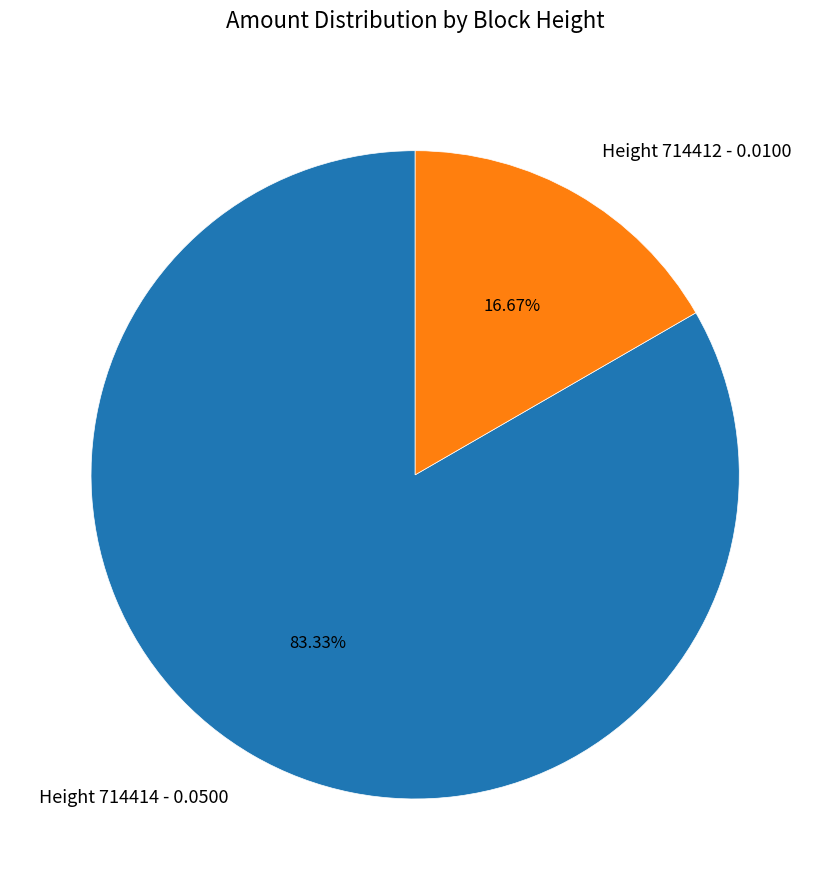

Combined, do Height 714412 - 0.0100 and Height 714414 - 0.0500 account for over 50%?

Yes